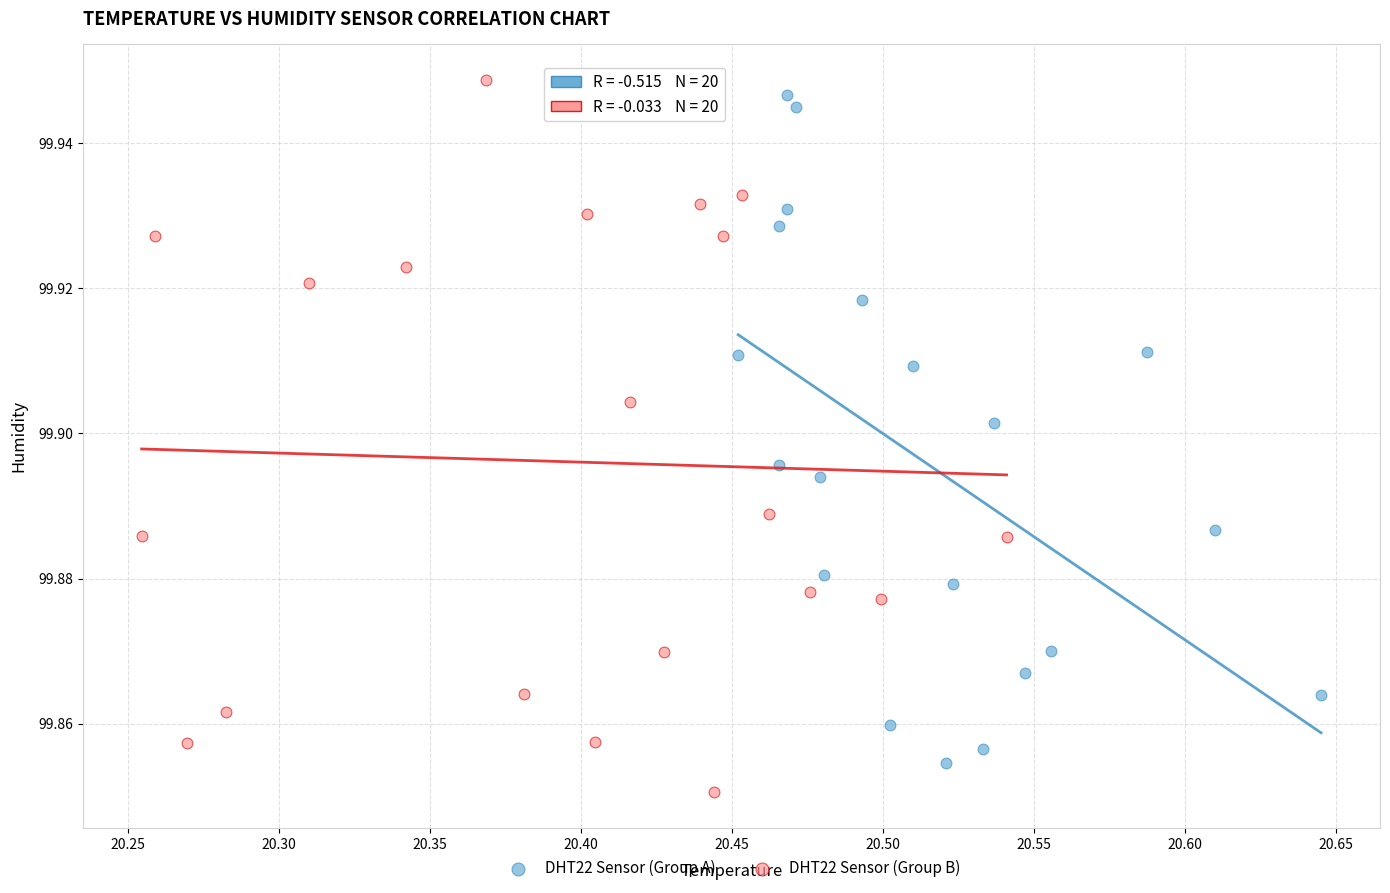

What are all the series names shown in the legend?

DHT22 Sensor (Group A), DHT22 Sensor (Group B)